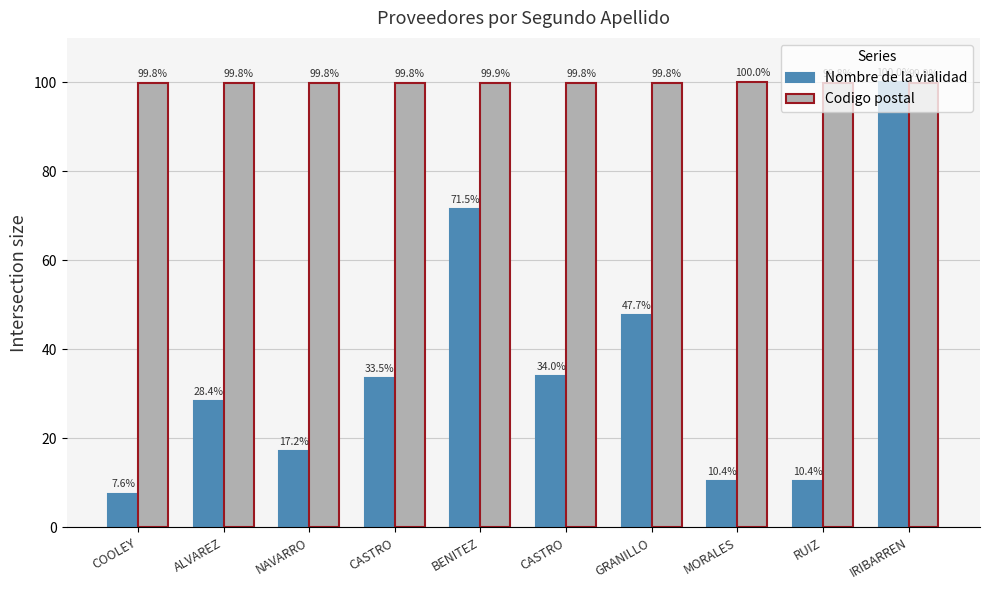

Reading left to right, extract all data points from this chart.

Nombre de la vialidad: COOLEY=7.6	ALVAREZ=28.4	NAVARRO=17.2	CASTRO=33.5	BENITEZ=71.5	CASTRO=34.0	GRANILLO=47.7	MORALES=10.4	RUIZ=10.4	IRIBARREN=100.0
Codigo postal: COOLEY=99.8	ALVAREZ=99.8	NAVARRO=99.8	CASTRO=99.8	BENITEZ=99.9	CASTRO=99.8	GRANILLO=99.8	MORALES=100.0	RUIZ=99.8	IRIBARREN=99.9